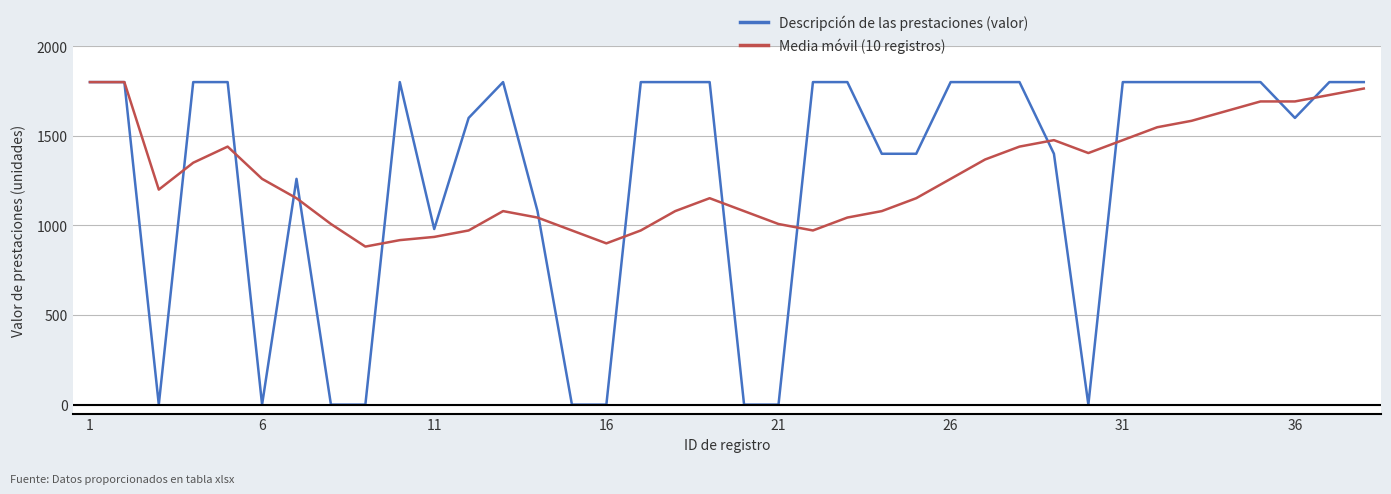

What is the maximum value for Descripción de las prestaciones (valor)?

1800